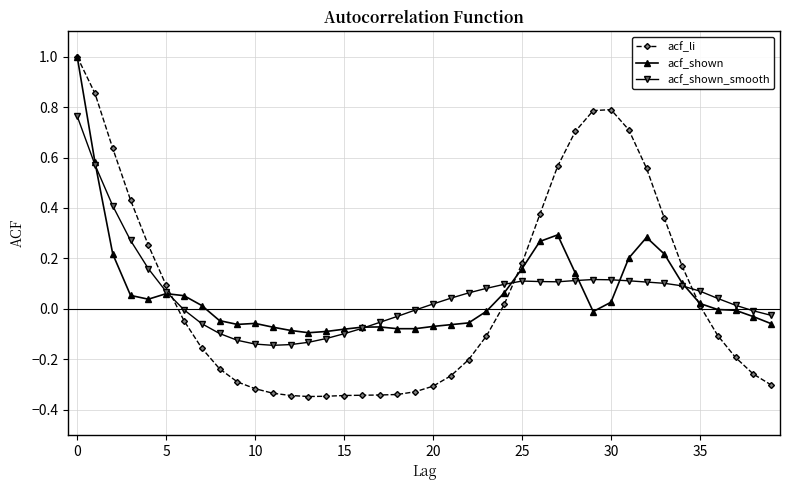

Which series has the largest range (max minus min)?

acf_li